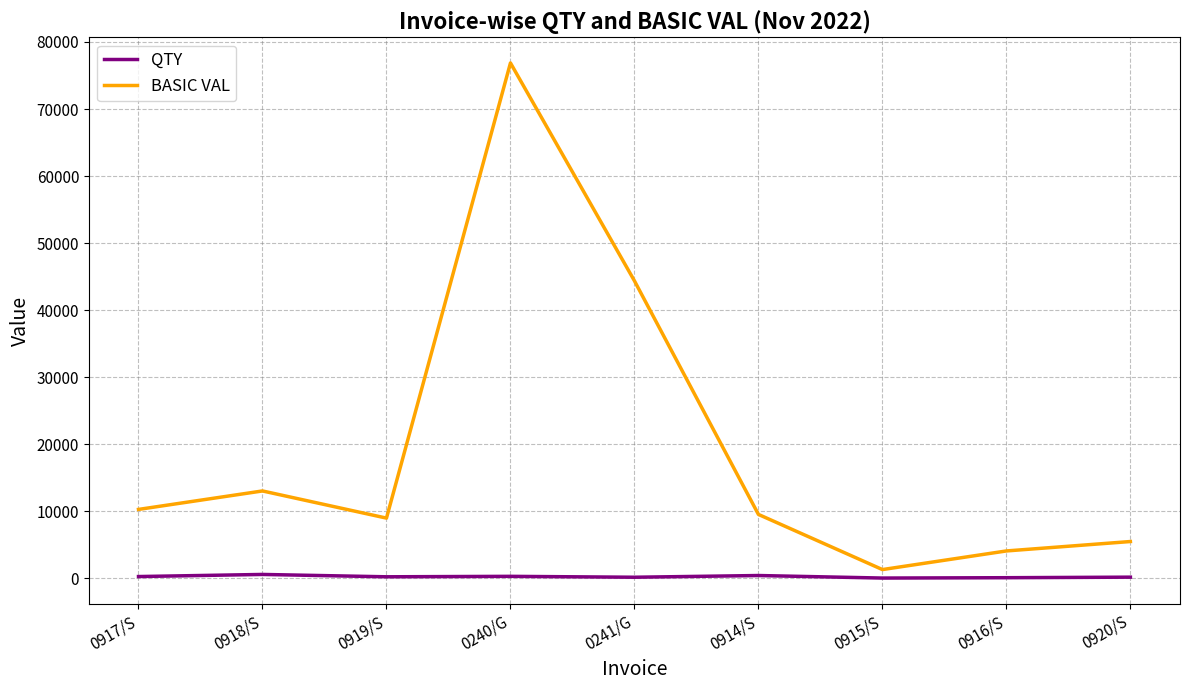

Rank the series at 0917/S from lowest to highest value.

QTY, BASIC VAL